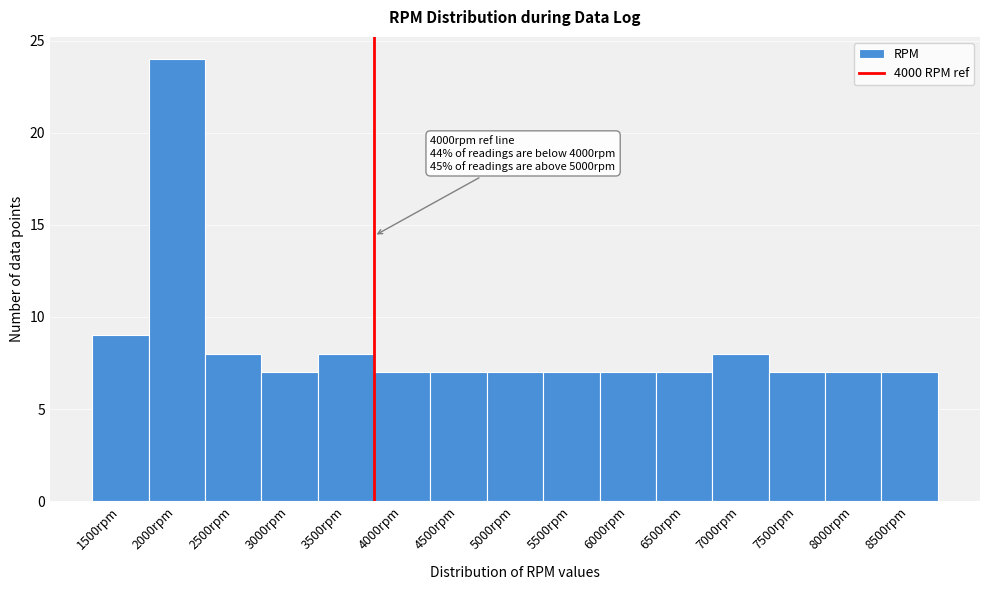

Reading right to left, list all the values displayed in this chart.

8500rpm=7	8000rpm=7	7500rpm=7	7000rpm=8	6500rpm=7	6000rpm=7	5500rpm=7	5000rpm=7	4500rpm=7	4000rpm=7	3500rpm=8	3000rpm=7	2500rpm=8	2000rpm=24	1500rpm=9